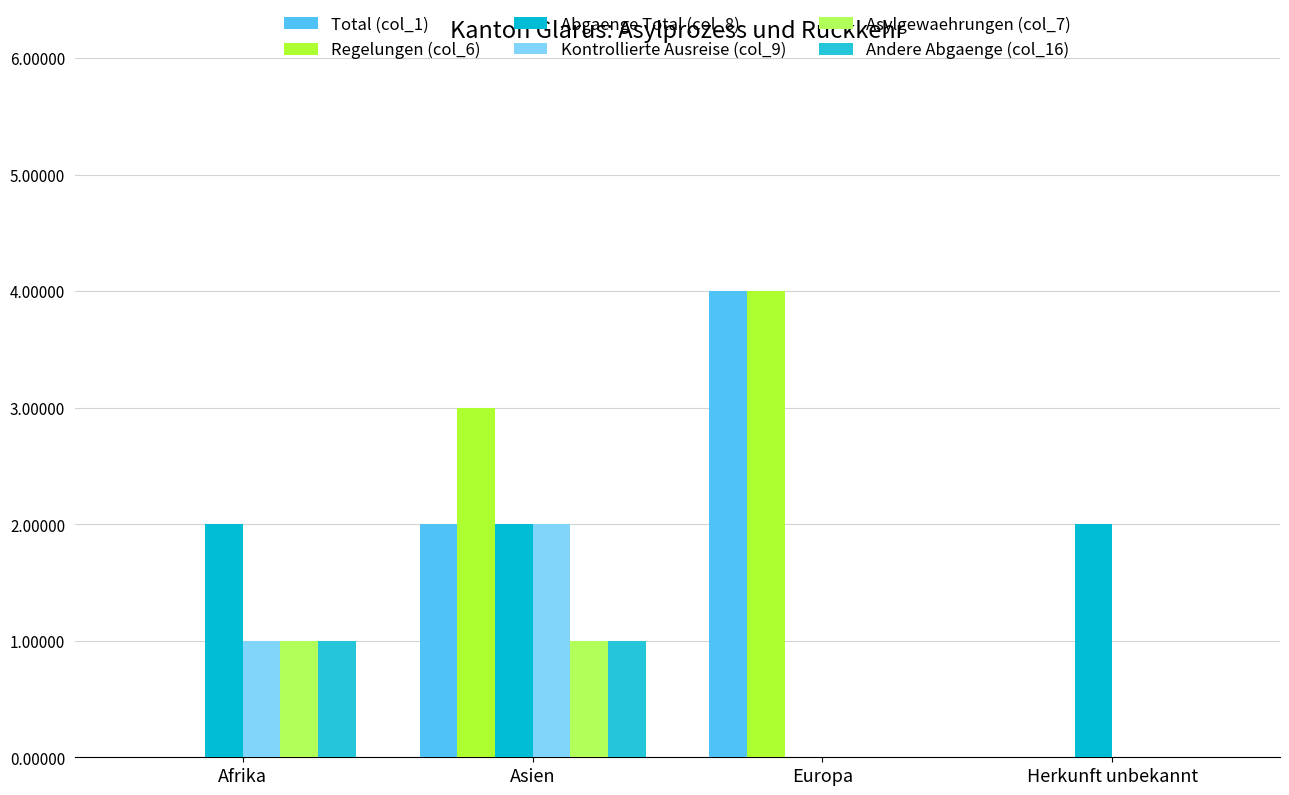

How many groups of bars are there?

4